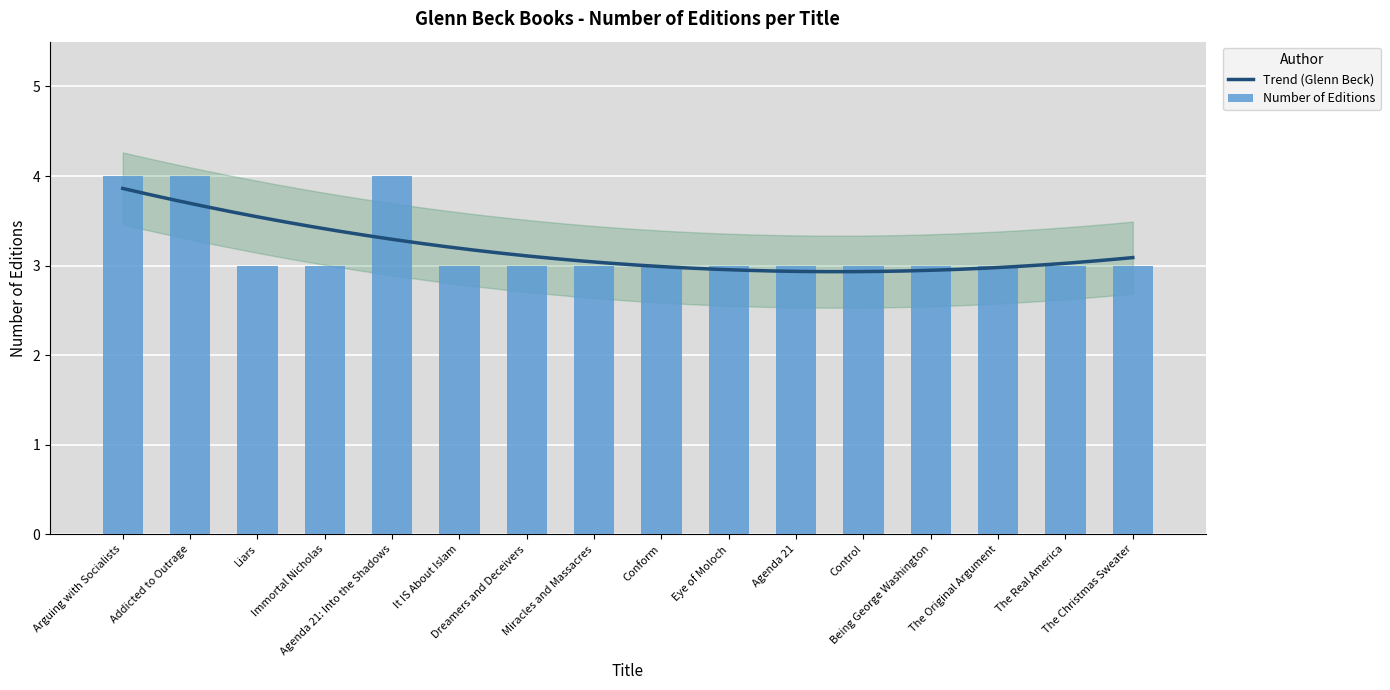

What is the approximate value at Agenda 21?

3